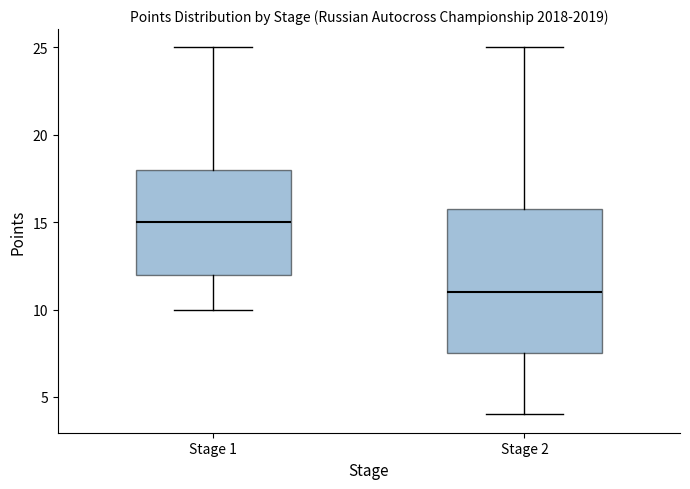

Reading left to right, read every box against the y-axis: the position of its median line, the range the box covers, and the ends of its whiskers. The values are not printed on the chart, so give them approximately, as read against the axis.

Stage 1: median 15.0, box 12.0 to 18.0, whiskers 10.0 to 25.0
Stage 2: median 11.0, box 7.5 to 16.0, whiskers 4.0 to 25.0